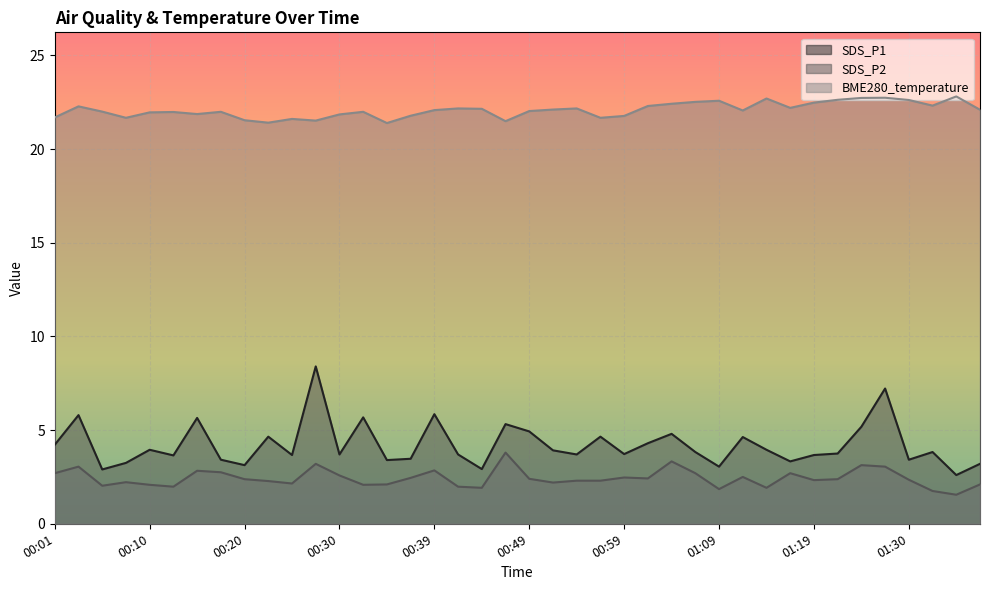

How many data points in BME280_temperature are above 22?

22